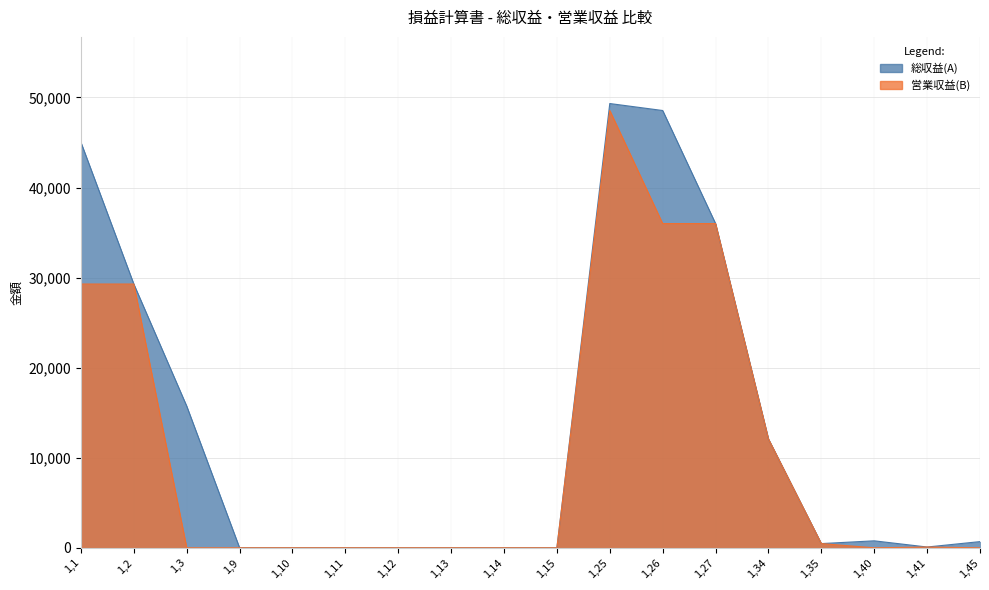

Does the chart have visible grid lines?

Yes